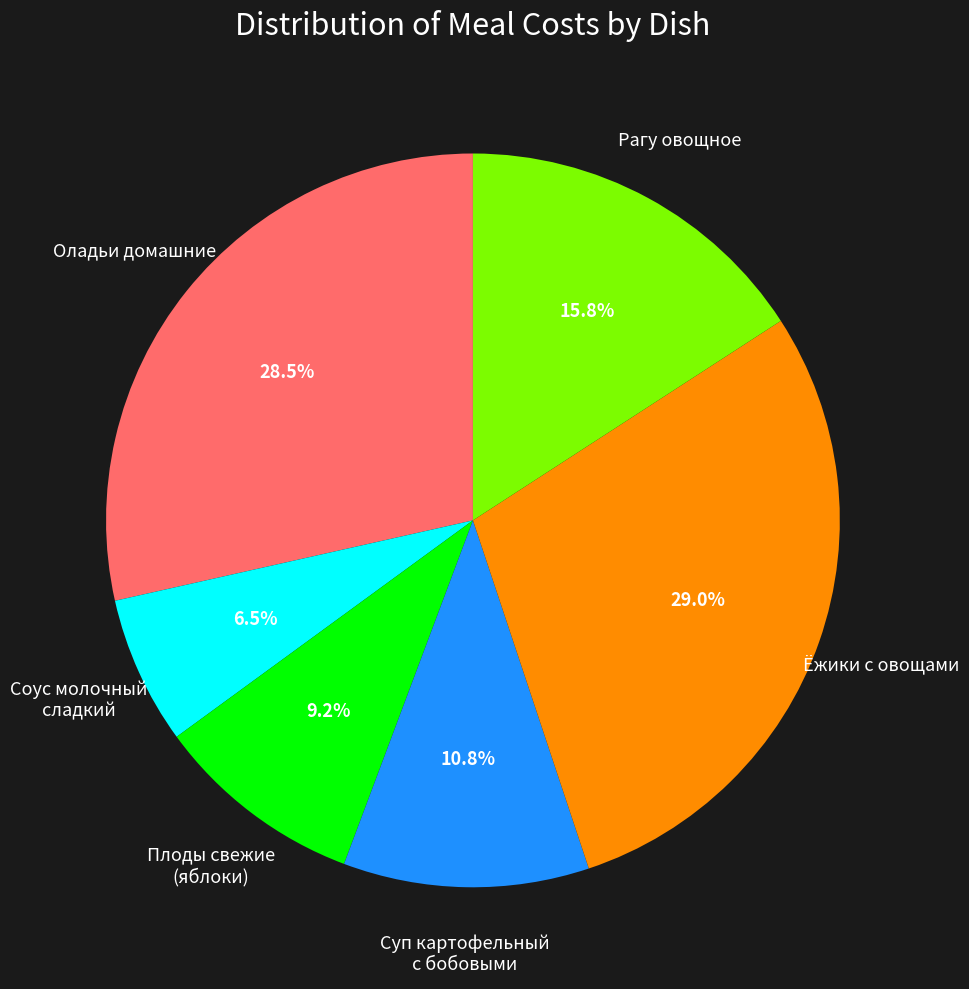

To the nearest percent, what is the average slice percentage?

17%